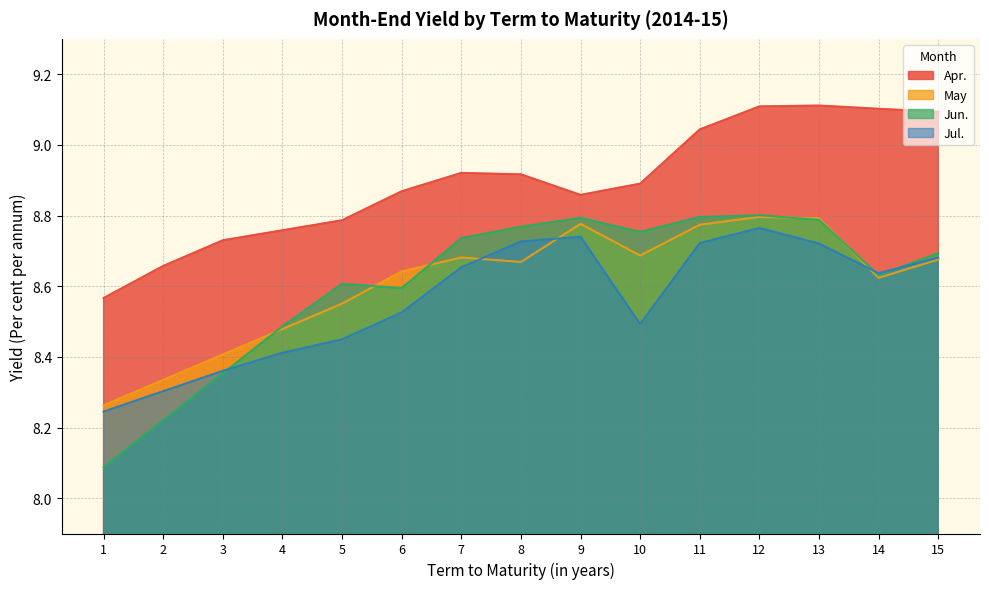

What is the difference between the highest and lowest values at 3?

0.4